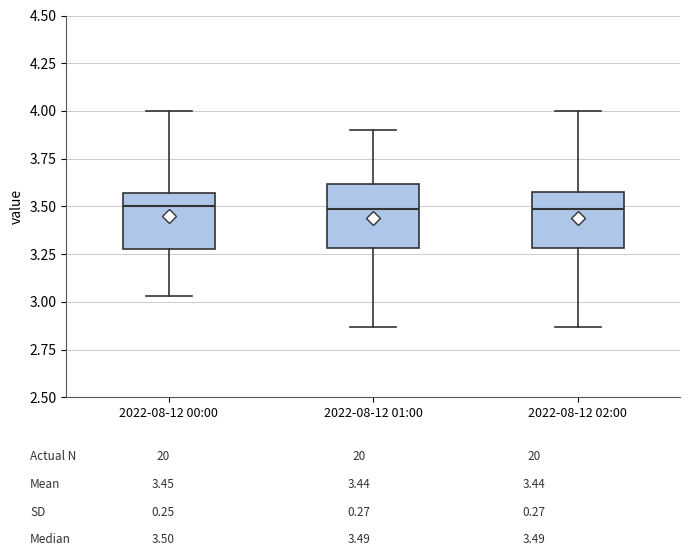

Where does the lower whisker of the box for 2022-08-12 02:00 end on the y-axis? The values are not printed on the chart, so give them approximately, as read against the axis.

2.85